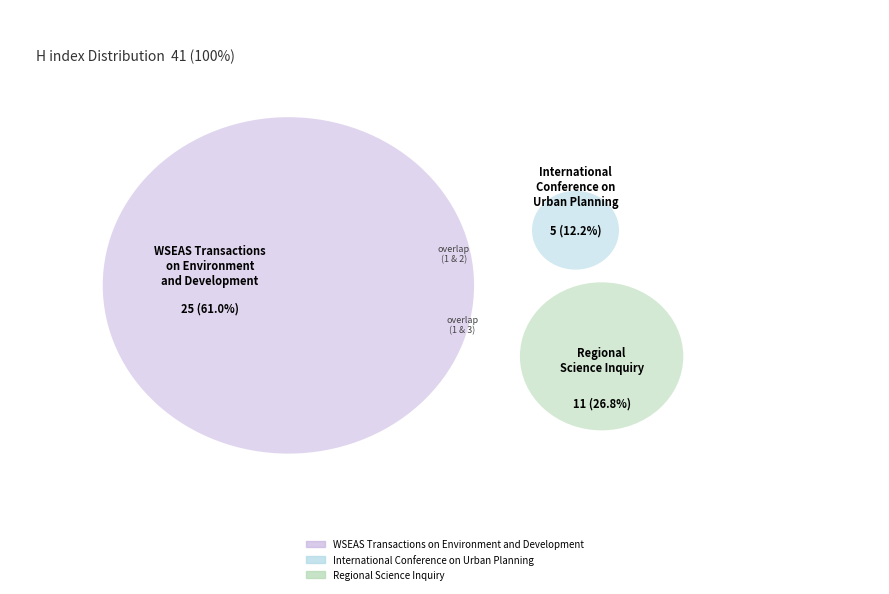

True or false: International Conference on Urban Planning accounts for 12% of the total.

True